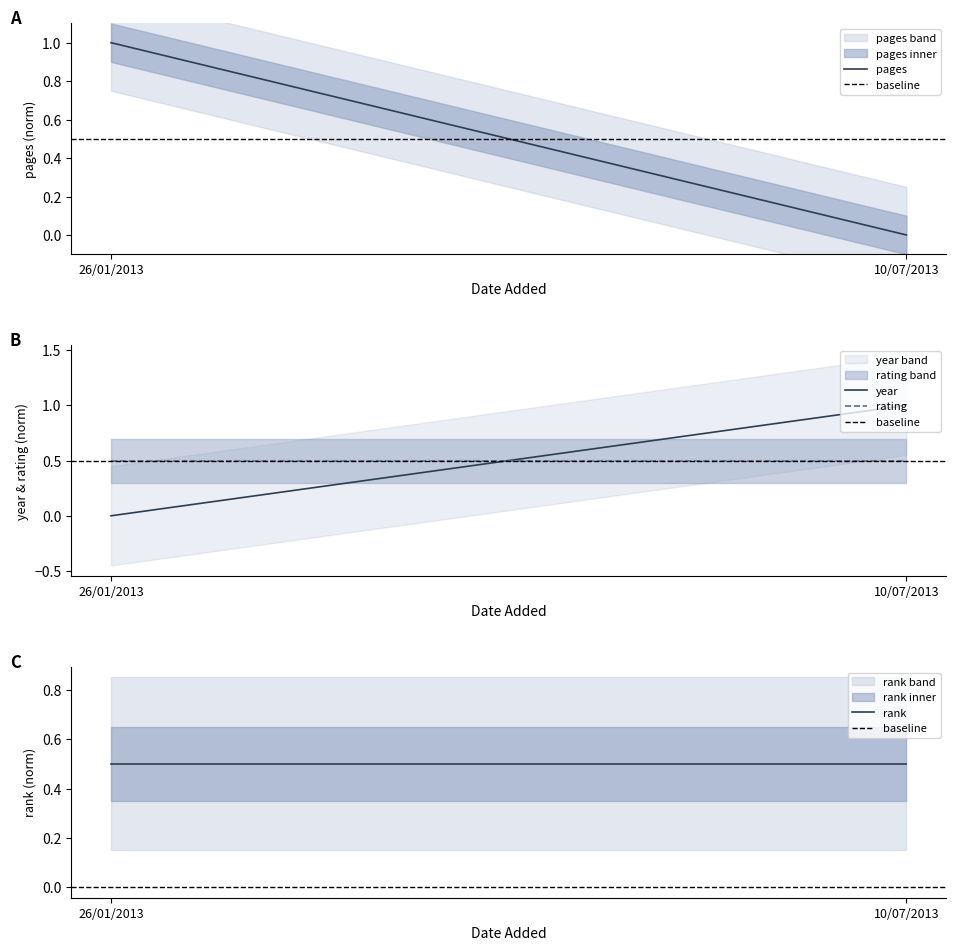

What is the greatest value displayed?

1.0